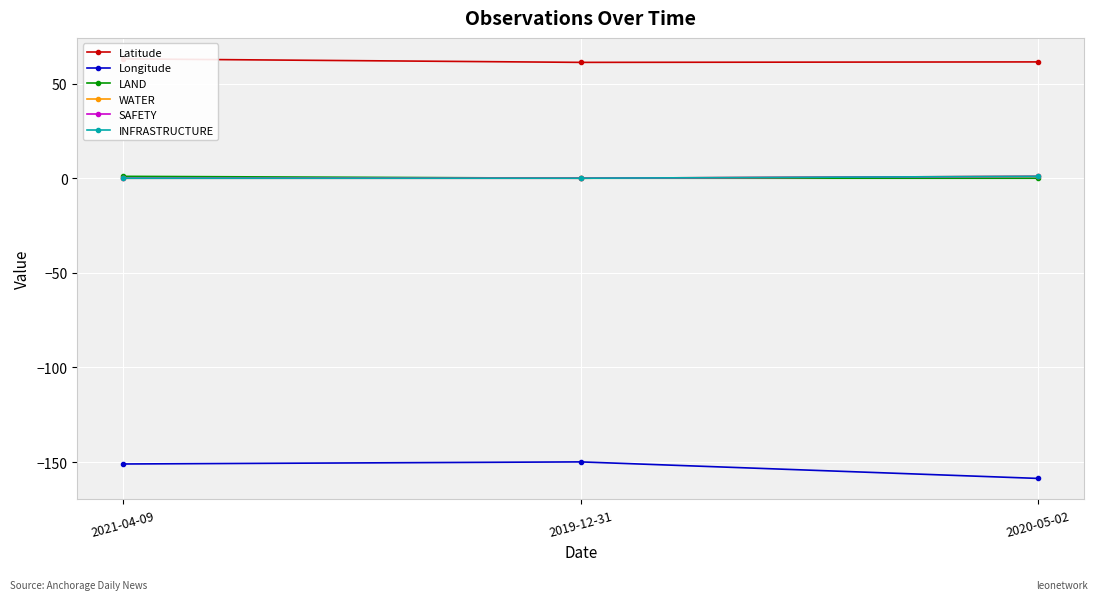

What is the sum of all SAFETY values?

1.0